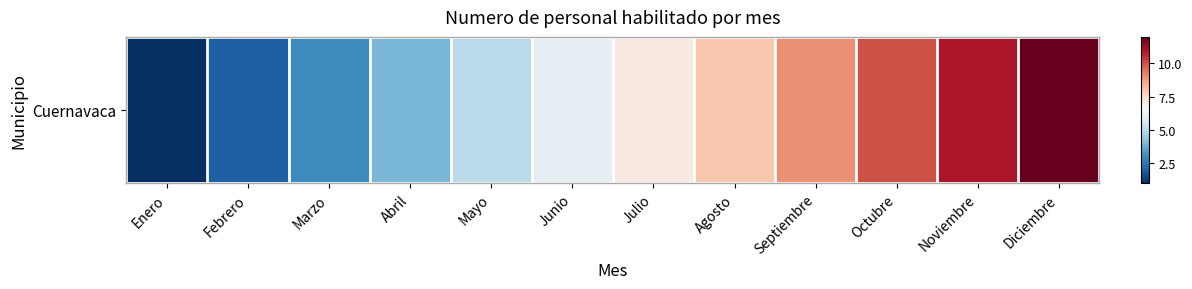

What is the difference between the maximum and minimum values?

11